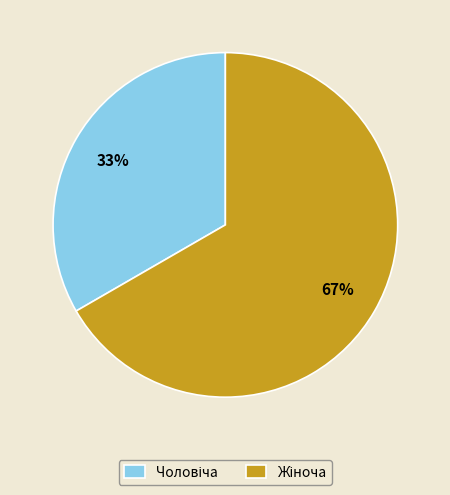

To the nearest percent, what is the average slice percentage?

50%